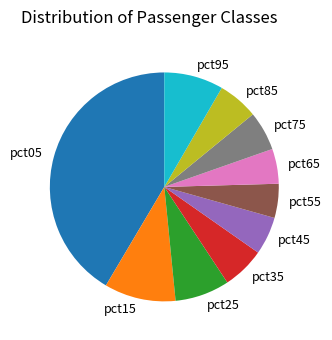

Between pct75 and pct25, which is larger?

pct25